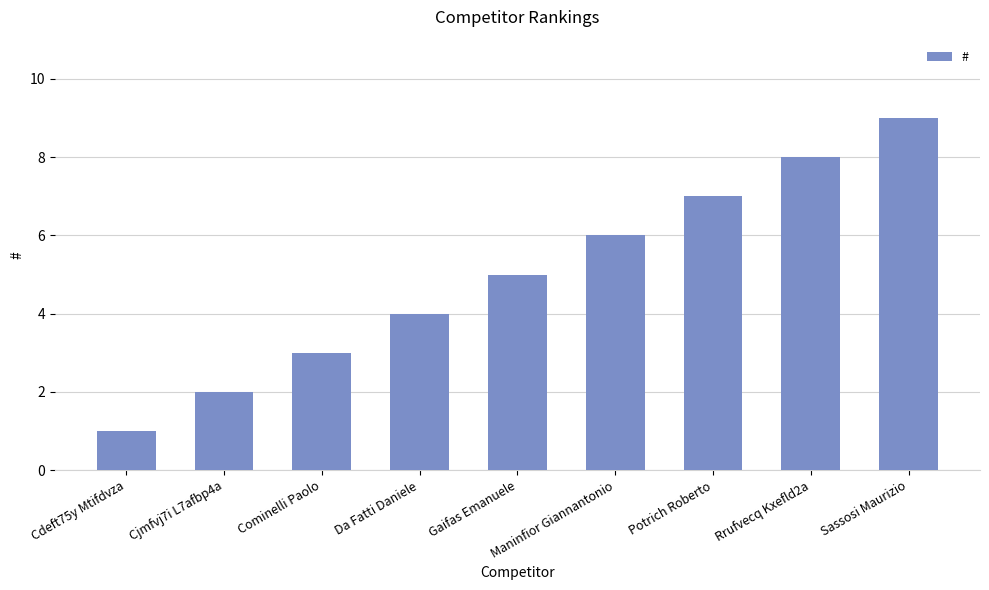

Reading left to right, list all the values displayed in this chart.

Cdeft75y Mtifdvza=1	Cjmfvj7i L7afbp4a=2	Cominelli Paolo=3	Da Fatti Daniele=4	Gaifas Emanuele=5	Maninfior Giannantonio=6	Potrich Roberto=7	Rrufvecq Kxefld2a=8	Sassosi Maurizio=9